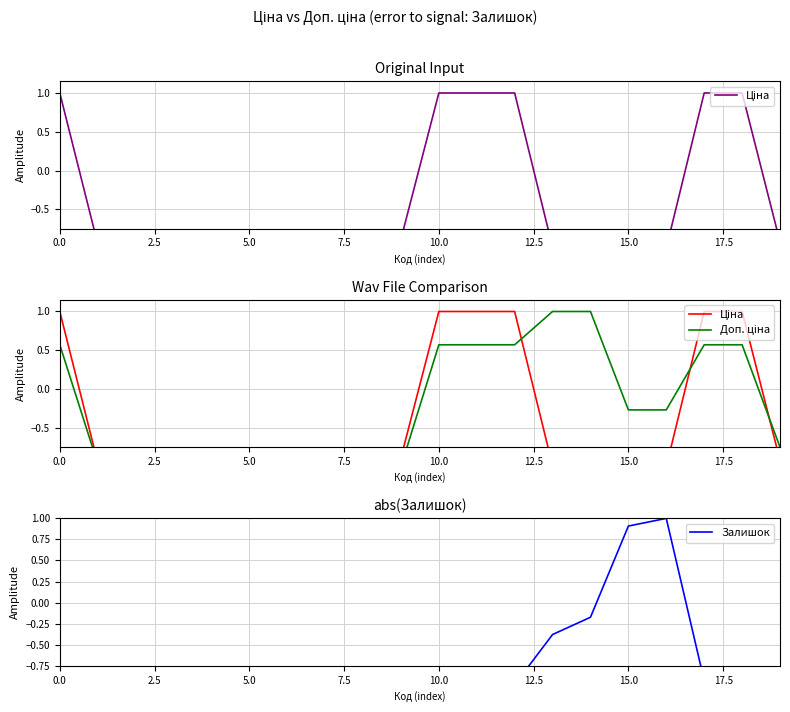

What are all the series names shown in the legend?

Ціна, Доп. ціна, Залишок